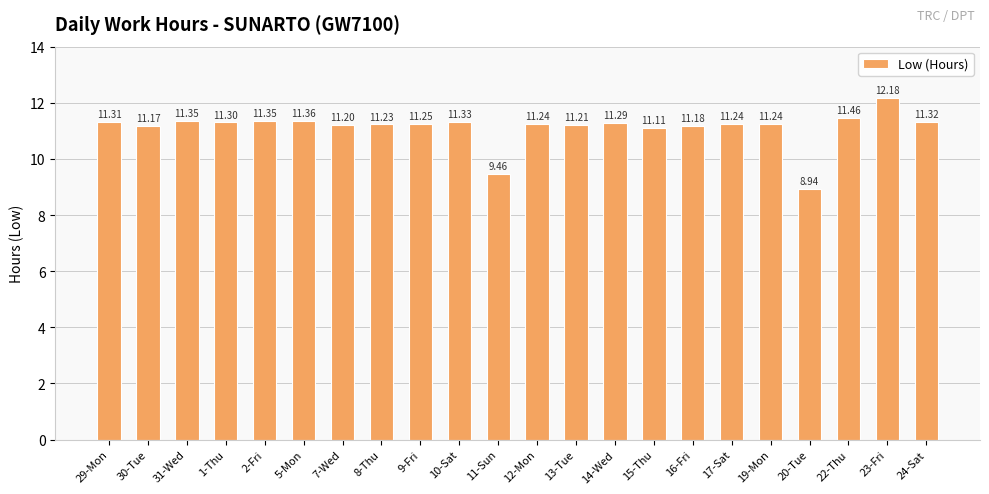

Where is the data nearest to the value 10?

11-Sun